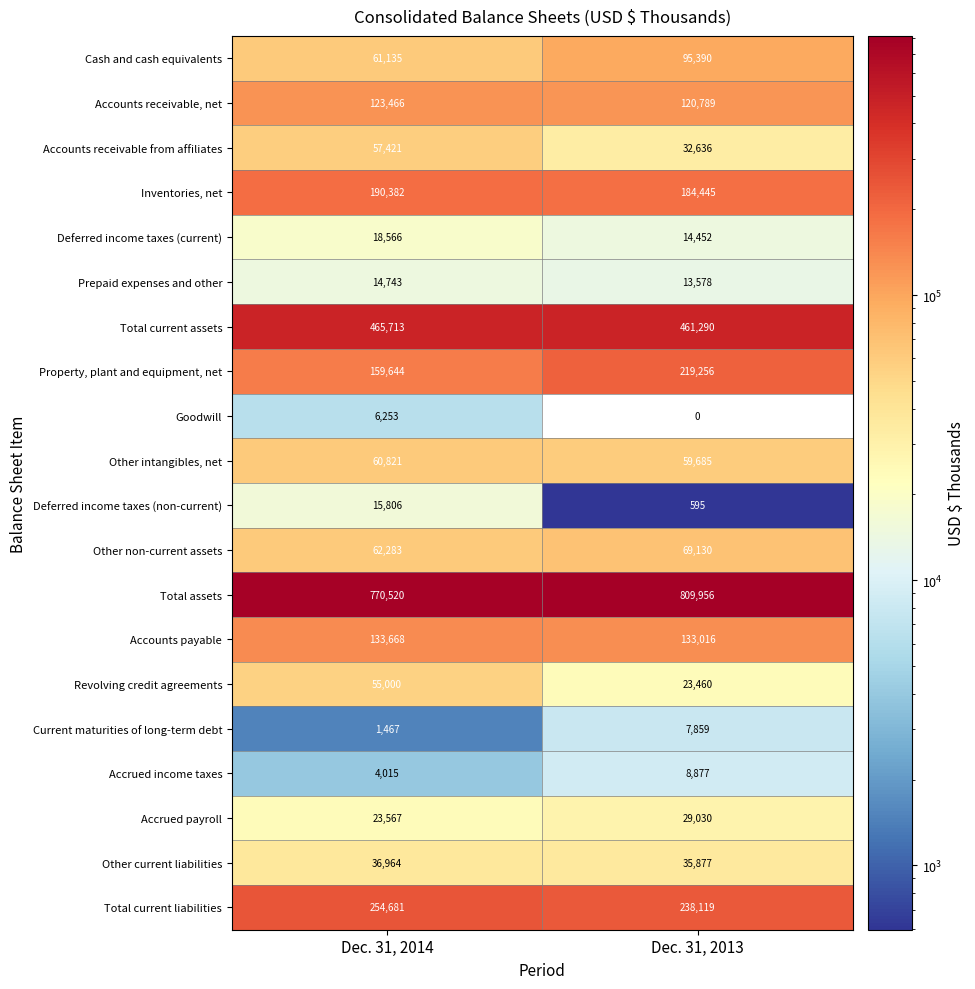

List the series in order of their peak value, lowest first.

Goodwill, Current maturities of long-term debt, Accrued income taxes, Prepaid expenses and other, Deferred income taxes (non-current), Deferred income taxes (current), Accrued payroll, Other current liabilities, Revolving credit agreements, Accounts receivable from affiliates, Other intangibles, net, Other non-current assets, Cash and cash equivalents, Accounts receivable, net, Accounts payable, Inventories, net, Property, plant and equipment, net, Total current liabilities, Total current assets, Total assets